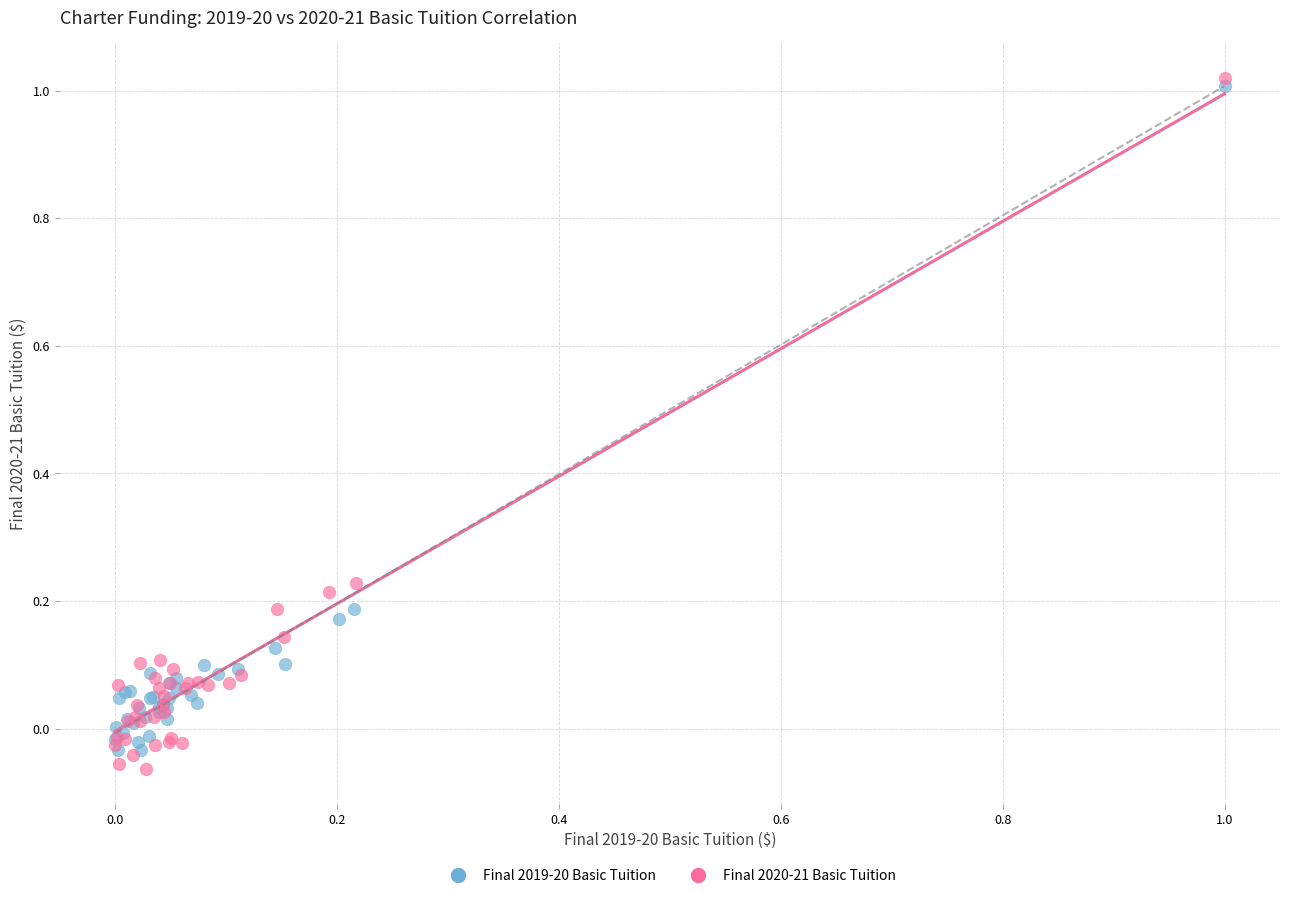

What are all the series names shown in the legend?

Final 2019-20 Basic Tuition, Final 2020-21 Basic Tuition